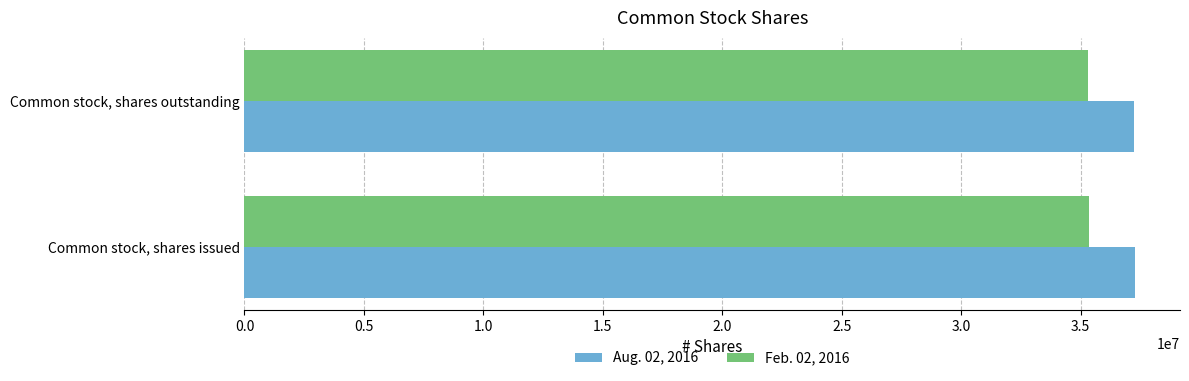

What is the difference between the highest and lowest values at Common stock, shares outstanding?

1933434